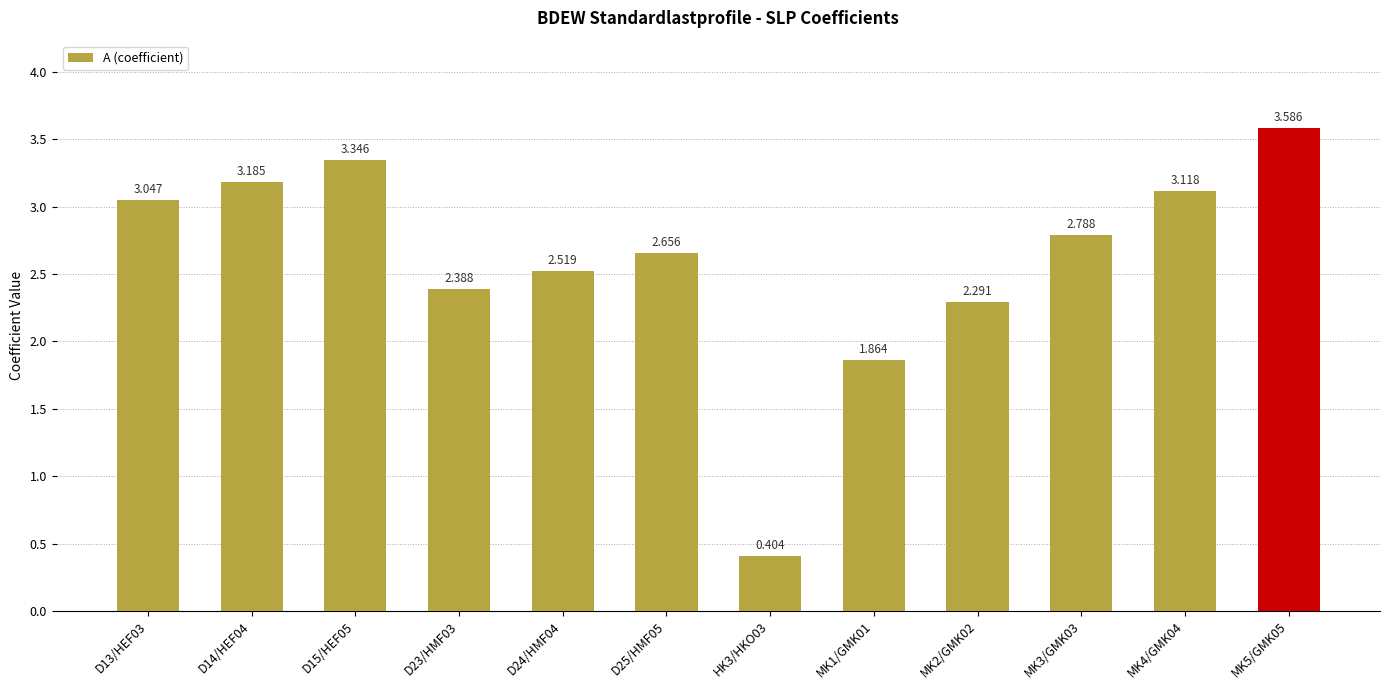

Does the chart contain stacked bars?

No